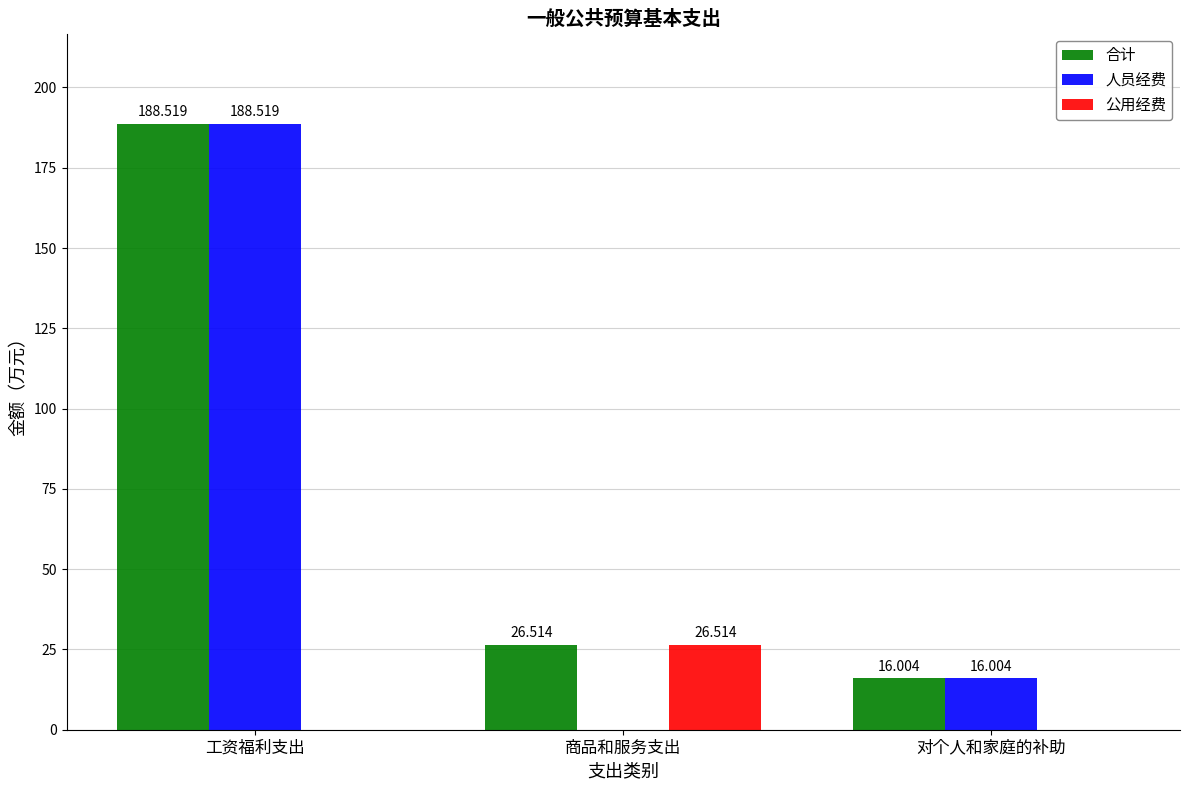

Reading left to right, list all the values displayed in this chart.

合计: 工资福利支出=188.5	商品和服务支出=26.5	对个人和家庭的补助=16.0
人员经费: 工资福利支出=188.5	商品和服务支出=0.0	对个人和家庭的补助=16.0
公用经费: 工资福利支出=0.0	商品和服务支出=26.5	对个人和家庭的补助=0.0